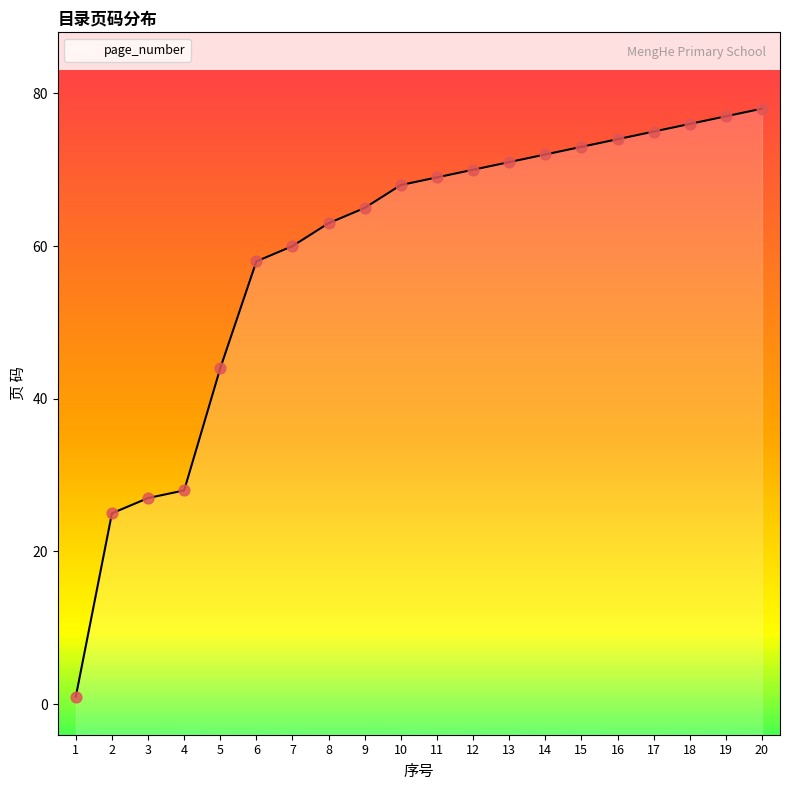

What is the change in value from 13 to 16?

+3